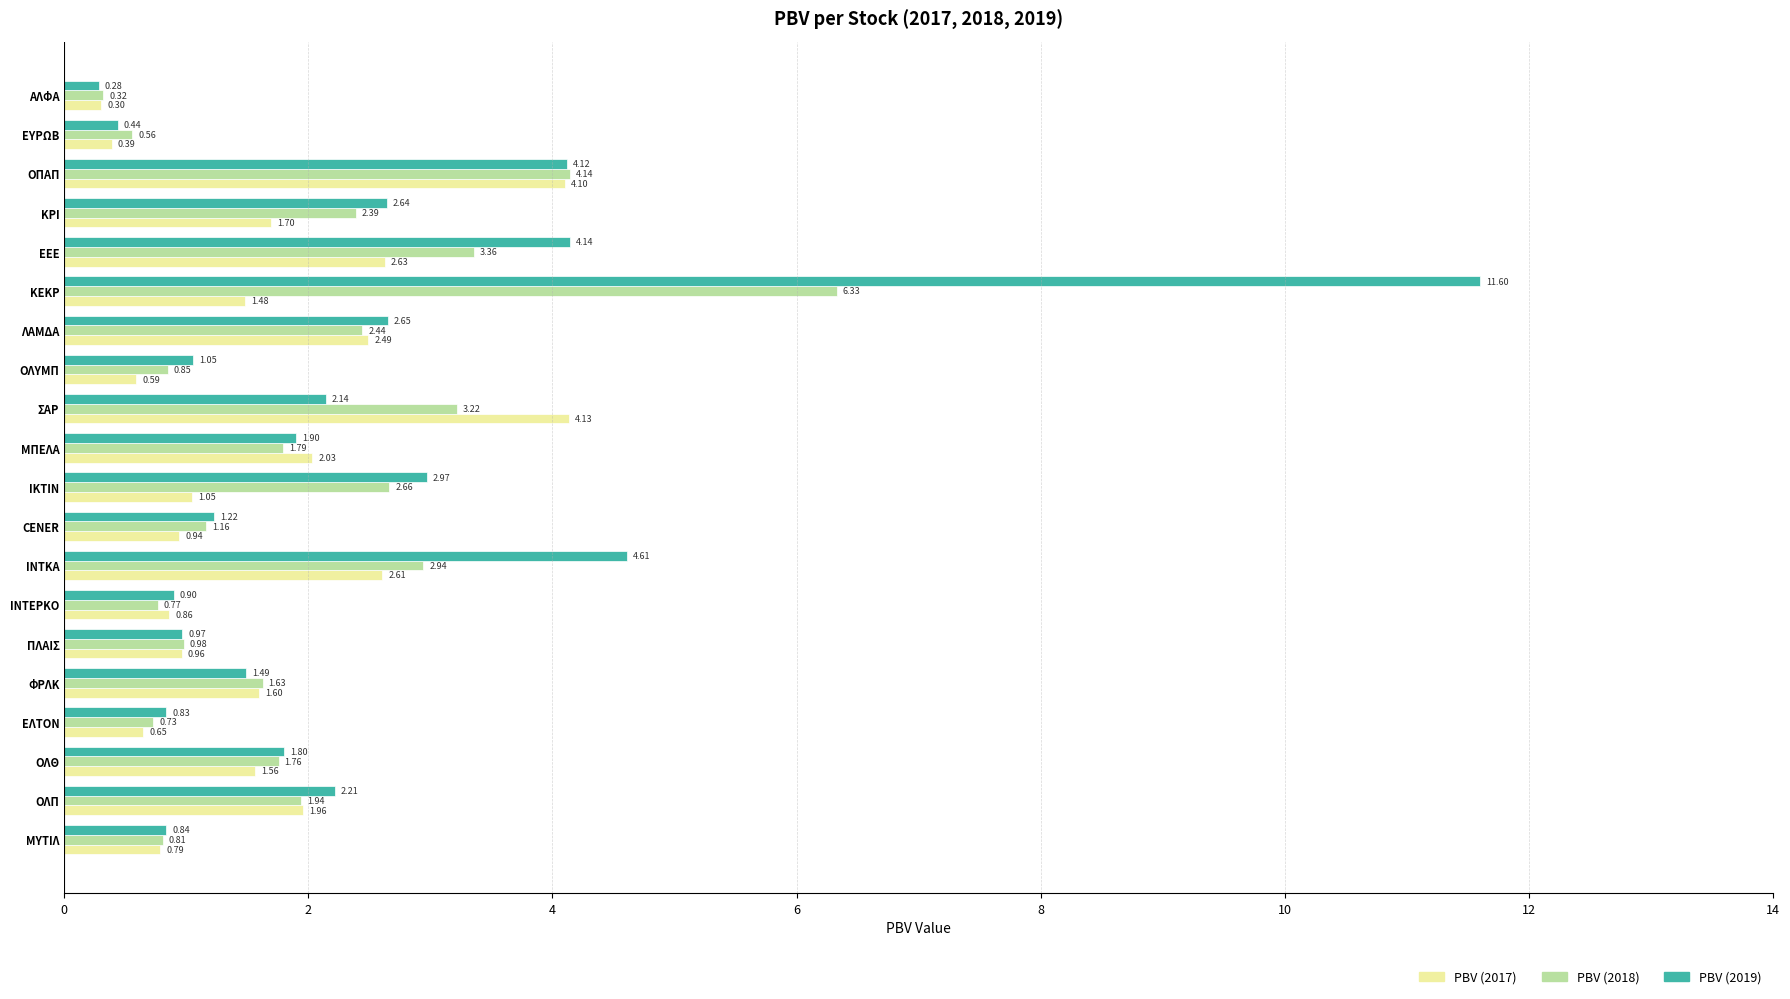

Where is PBV (2018) nearest to the value 3?

ΙΝΤΚΑ